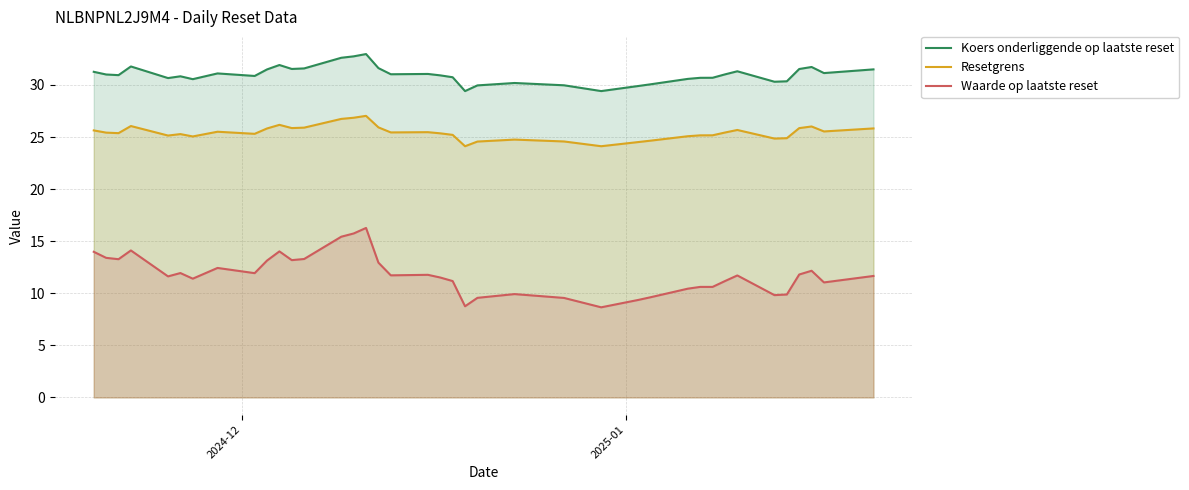

True or false: Koers onderliggende op laatste reset and Resetgrens cross at least once.

False